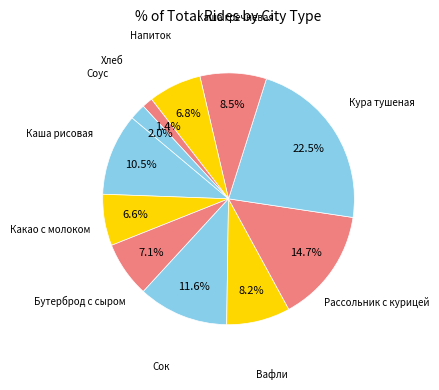

Is there any slice that represents more than half of the pie?

No